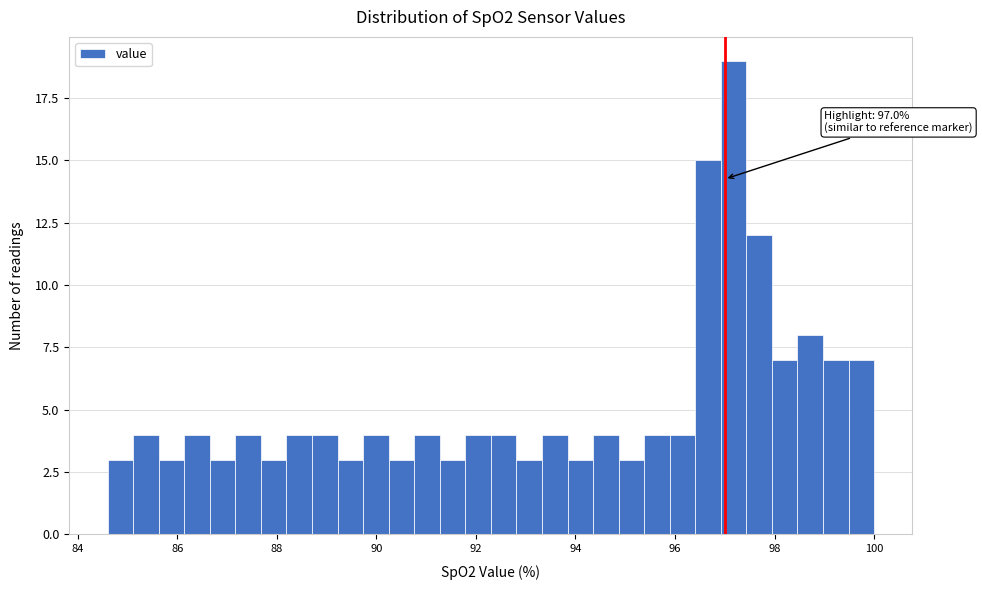

Around what value on the x-axis is the tallest bar? Give the approximate position of its centre, as read against the axis.

97.2